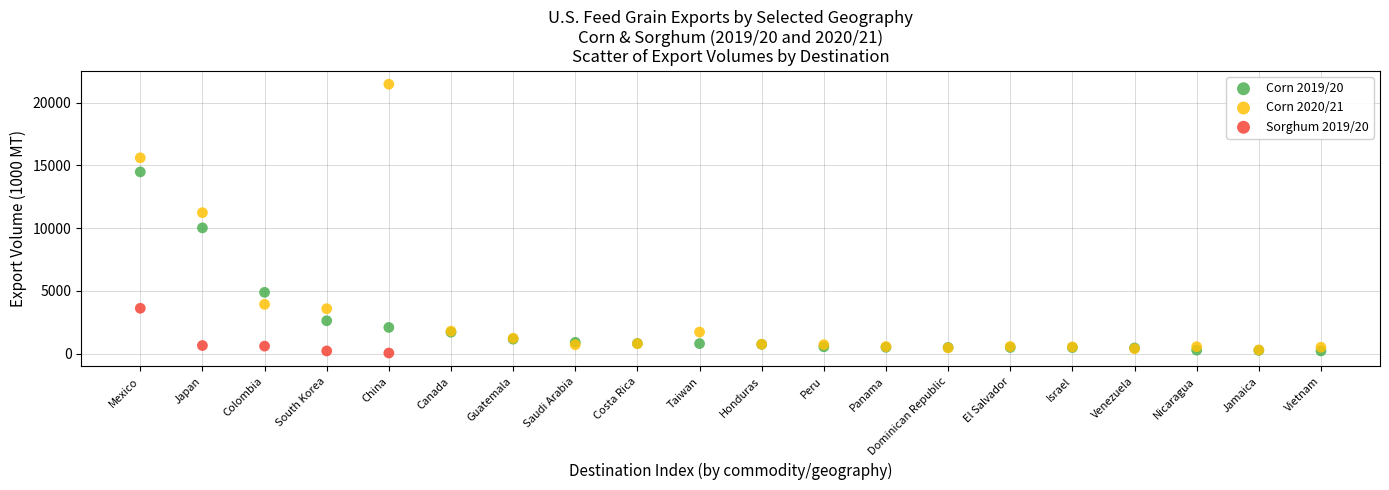

Which series contains the highest Y value?

Corn 2020/21